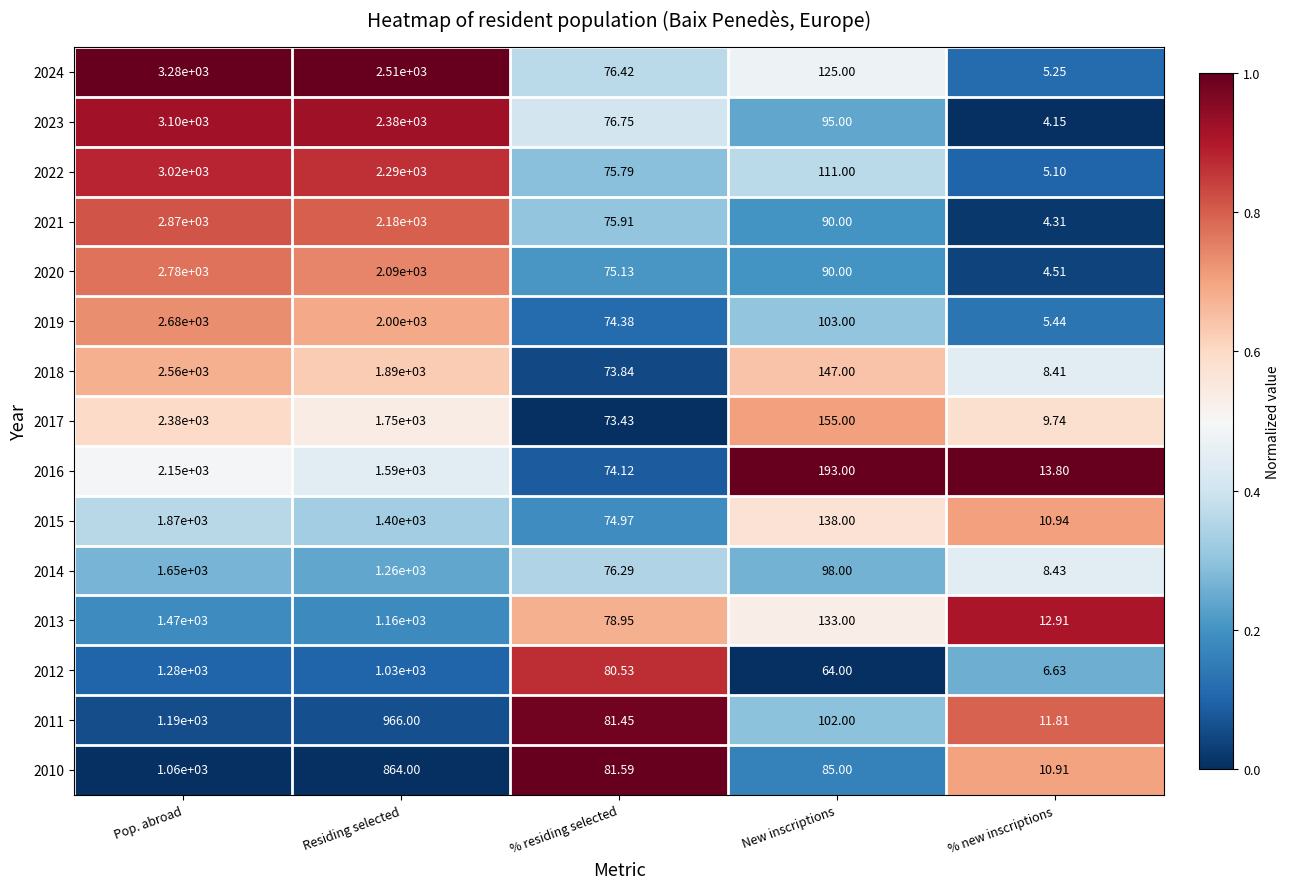

Rank the categories by 2023 value from lowest to highest.

% new inscriptions, % residing selected, New inscriptions, Residing selected, Pop. abroad